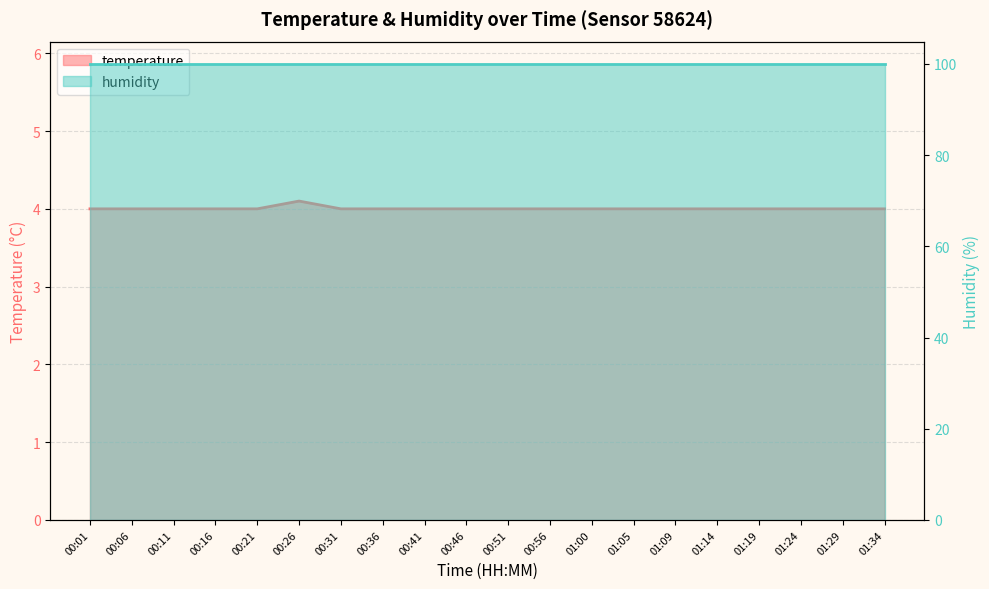

Is it true that the value at 00:11 is 6.6?

False